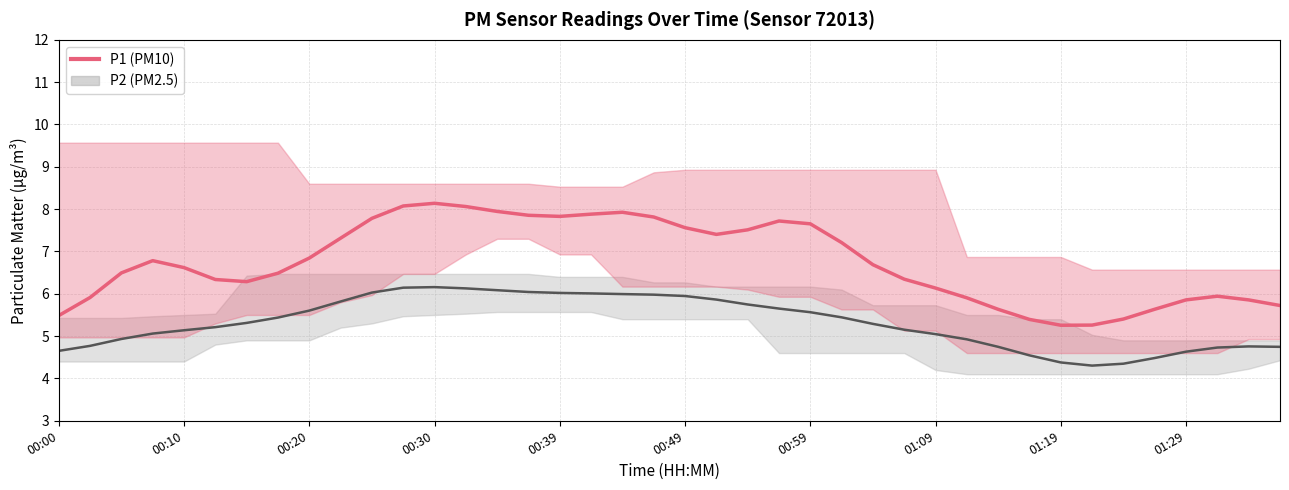

Which series changed the most between 00:05 and 00:08?

P1